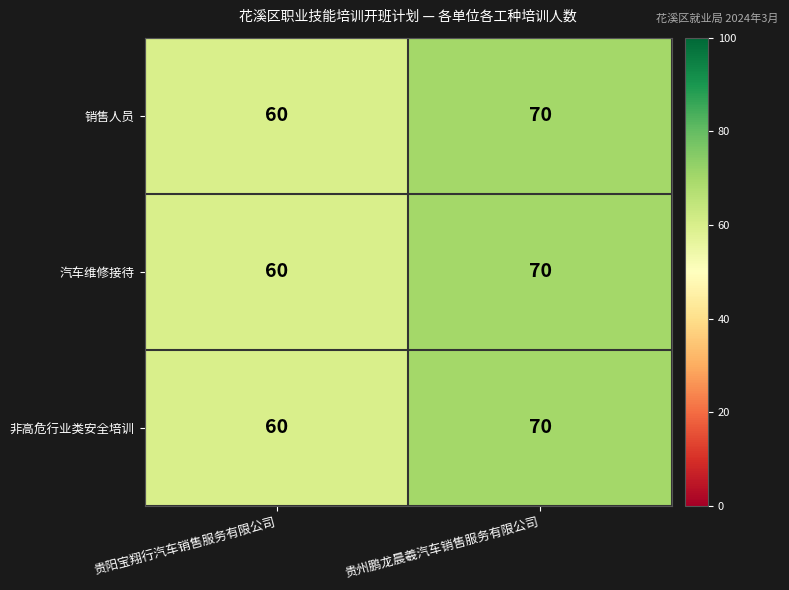

What is the sum of all 销售人员 values?

130